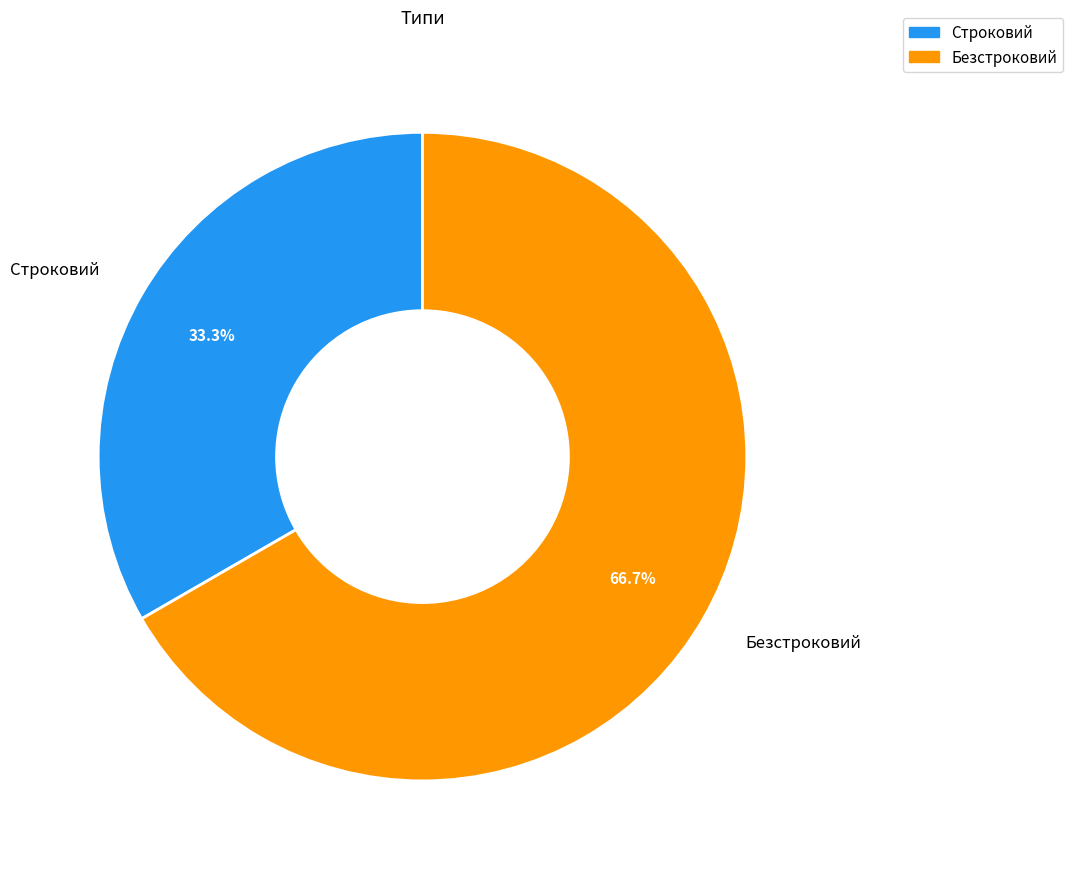

Does any single category account for the majority?

Yes